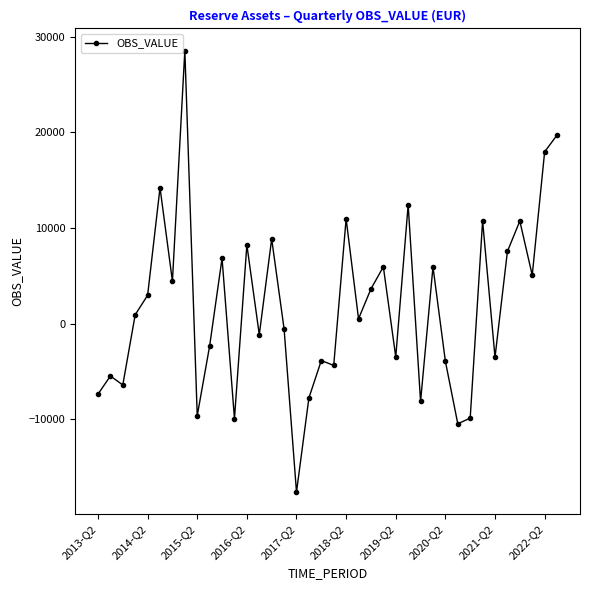

What is the maximum value shown in the chart?

28531.5